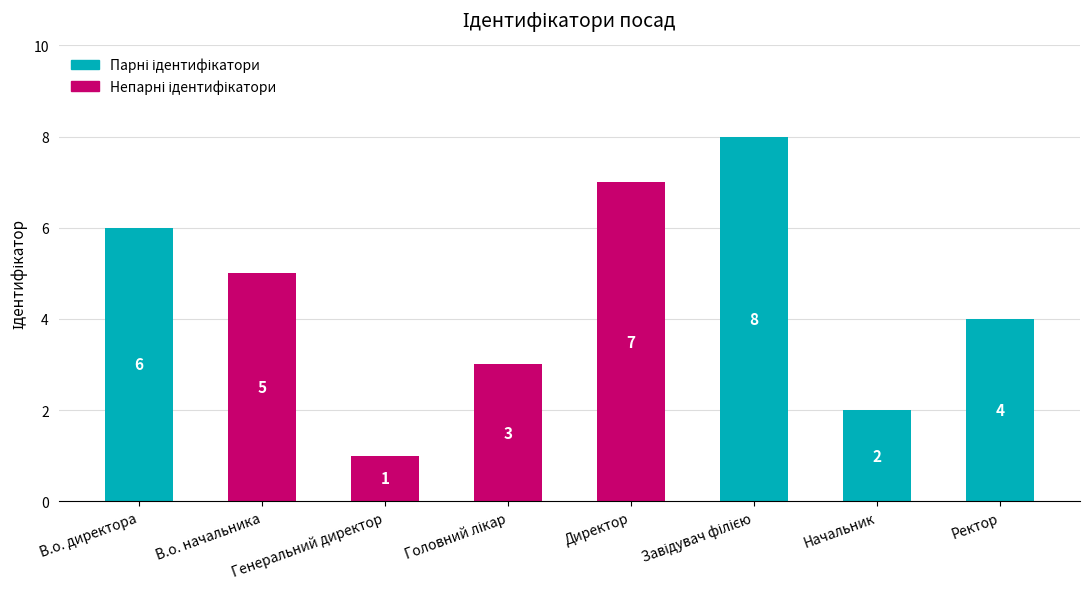

Which label corresponds to the smallest value in the chart?

Генеральний директор